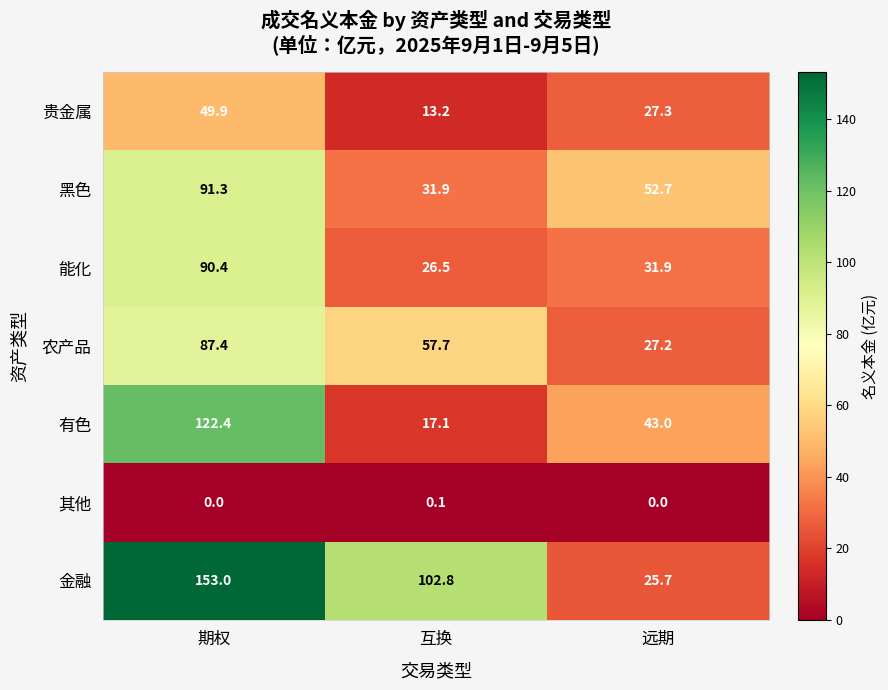

At how many categories does at least one series exceed 22?

3